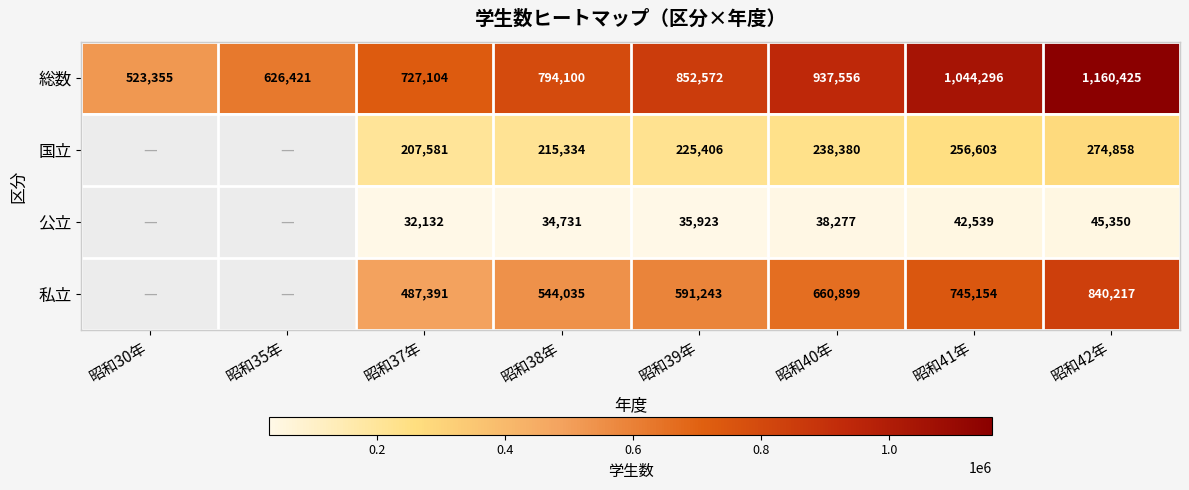

Rank the series at 昭和38年 from lowest to highest value.

公立, 国立, 私立, 総数